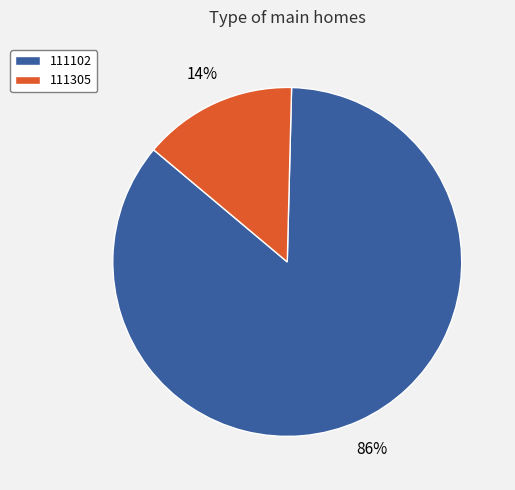

To the nearest percent, what is the combined percentage of 111102 and 111305?

100%